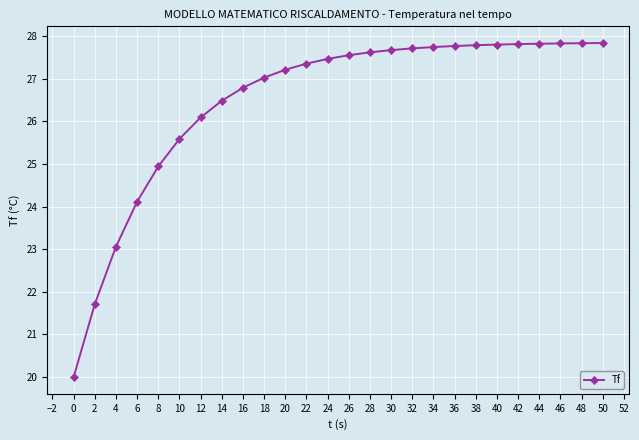

How many series are shown in this chart?

1